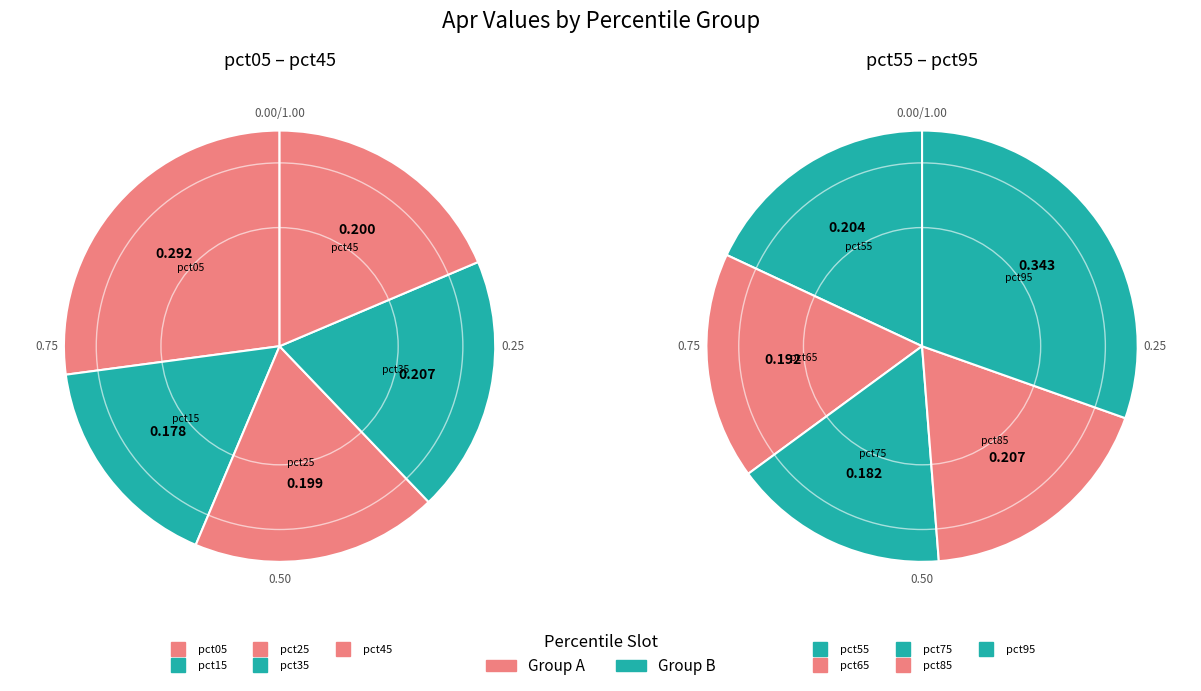

Is it true that pct85 is 14% of the pie?

False